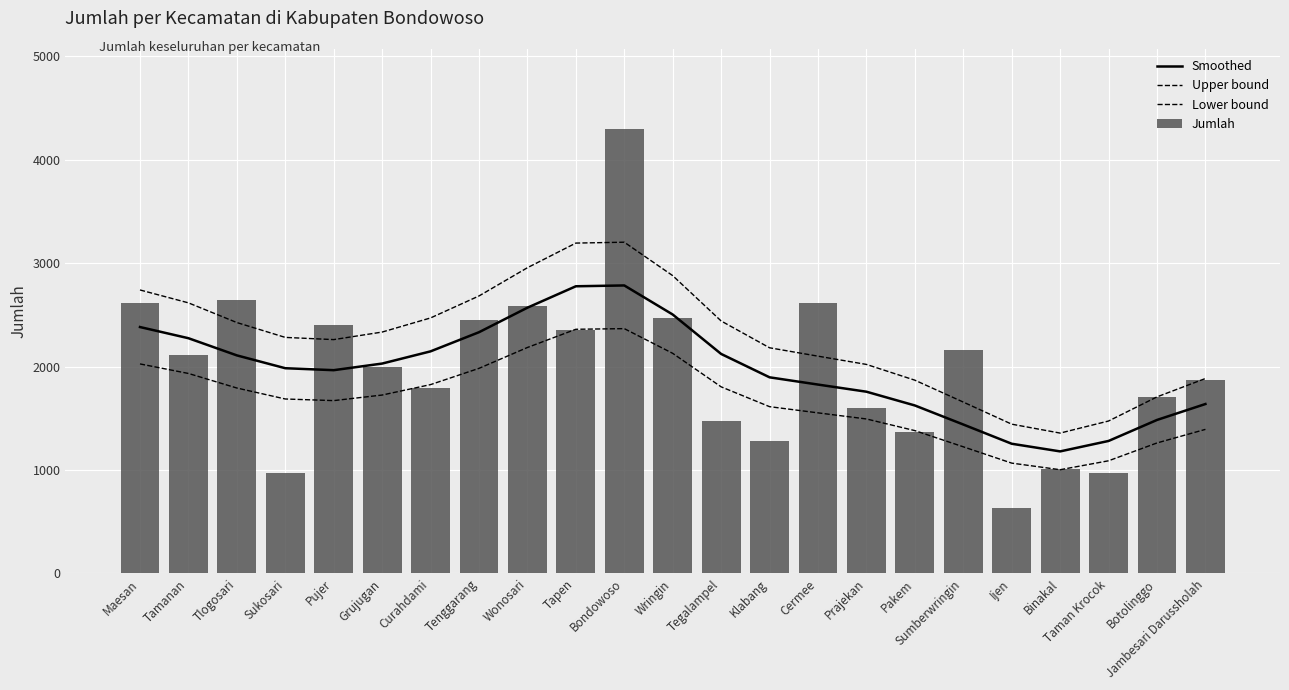

Reading left to right, transcribe all the data shown in this chart.

Smoothed: Maesan=2382.0	Tamanan=2274.0	Tlogosari=2108.0	Sukosari=1984.0	Pujer=1965.0	Grujugan=2029.0	Curahdami=2147.0	Tenggarang=2332.0	Wonosari=2569.0	Tapen=2776.0	Bondowoso=2784.0	Wringin=2503.0	Tegalampel=2122.0	Klabang=1896.0	Cermee=1826.0	Prajekan=1757.0	Pakem=1624.0	Sumberwringin=1440.0	Ijen=1254.0	Binakal=1180.0	Taman Krocok=1281.0	Botolinggo=1484.0	Jambesari Darussholah=1638.0
Upper bound: Maesan=2740.4	Tamanan=2615.7	Tlogosari=2425.3	Sukosari=2281.8	Pujer=2260.6	Grujugan=2333.5	Curahdami=2470.0	Tenggarang=2682.4	Wonosari=2955.4	Tapen=3193.4	Bondowoso=3201.9	Wringin=2878.7	Tegalampel=2440.7	Klabang=2181.5	Cermee=2100.5	Prajekan=2020.7	Pakem=1868.4	Sumberwringin=1656.7	Ijen=1443.2	Binakal=1357.0	Taman Krocok=1473.8	Botolinggo=1707.0	Jambesari Darussholah=1884.6
Lower bound: Maesan=2025.5	Tamanan=1933.4	Tlogosari=1792.6	Sukosari=1686.6	Pujer=1670.9	Grujugan=1724.8	Curahdami=1825.6	Tenggarang=1982.7	Wonosari=2184.4	Tapen=2360.3	Bondowoso=2366.7	Wringin=2127.7	Tegalampel=1804.0	Klabang=1612.4	Cermee=1552.5	Prajekan=1493.5	Pakem=1381.0	Sumberwringin=1224.5	Ijen=1066.7	Binakal=1003.0	Taman Krocok=1089.3	Botolinggo=1261.7	Jambesari Darussholah=1392.9
Jumlah: Maesan=2616.0	Tamanan=2112.0	Tlogosari=2642.0	Sukosari=969.0	Pujer=2403.0	Grujugan=2000.0	Curahdami=1792.0	Tenggarang=2452.0	Wonosari=2589.0	Tapen=2350.0	Bondowoso=4296.0	Wringin=2465.0	Tegalampel=1477.0	Klabang=1276.0	Cermee=2614.0	Prajekan=1602.0	Pakem=1364.0	Sumberwringin=2161.0	Ijen=631.0	Binakal=1008.0	Taman Krocok=975.0	Botolinggo=1702.0	Jambesari Darussholah=1872.0